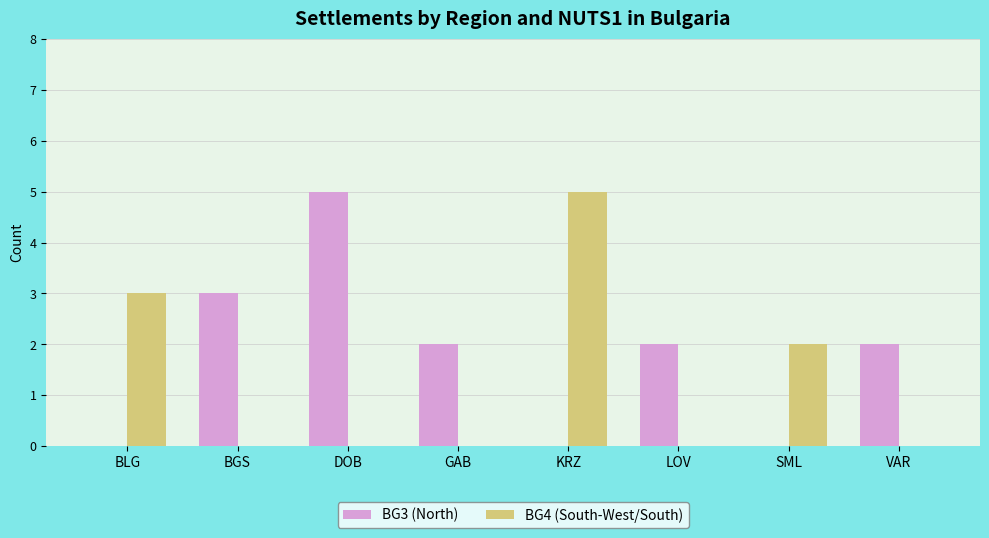

Is the value of BG3 (North) at VAR greater than the value of BG4 (South-West/South) at KRZ?

No